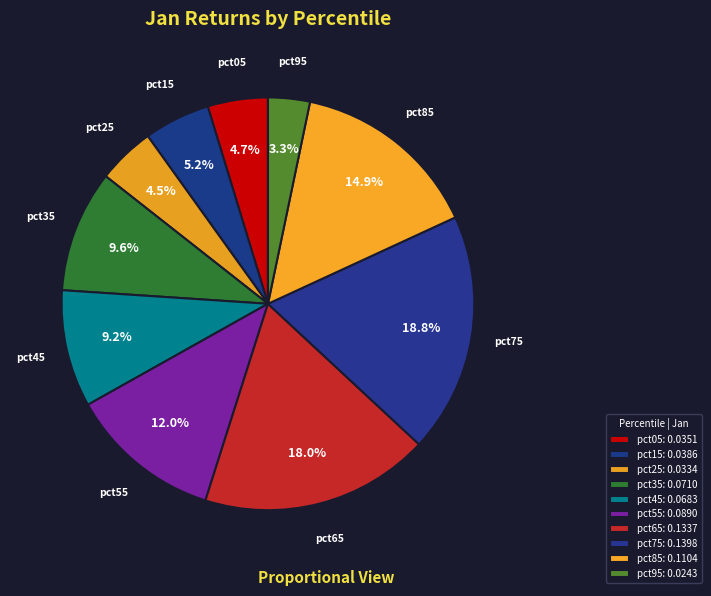

How many slices are in this pie chart?

10